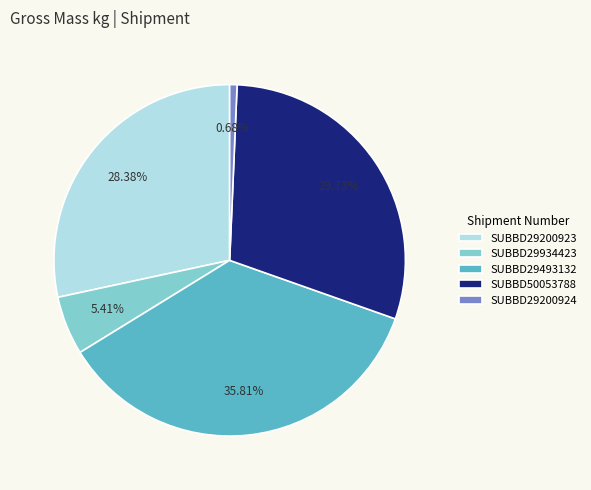

To the nearest percent, what is the difference between the SUBBD50053788 and SUBBD29934423 slice percentages?

24%